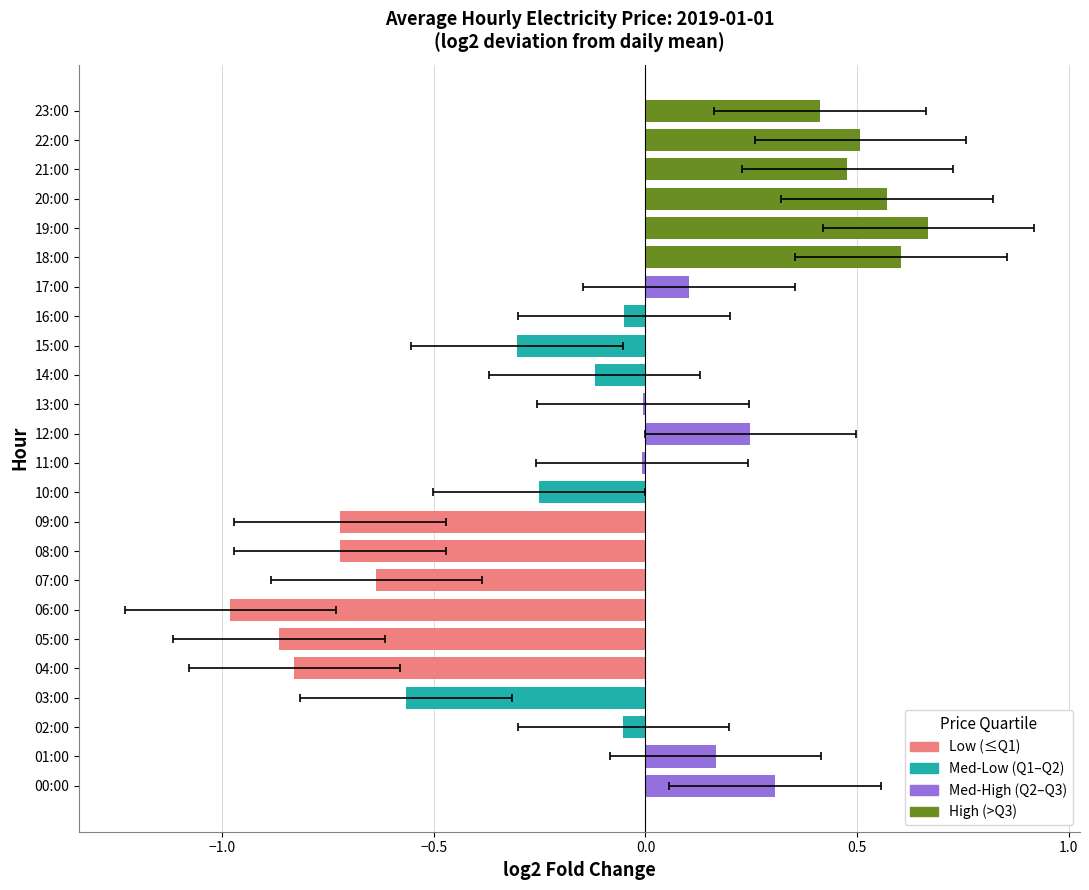

How many values are below zero?

14